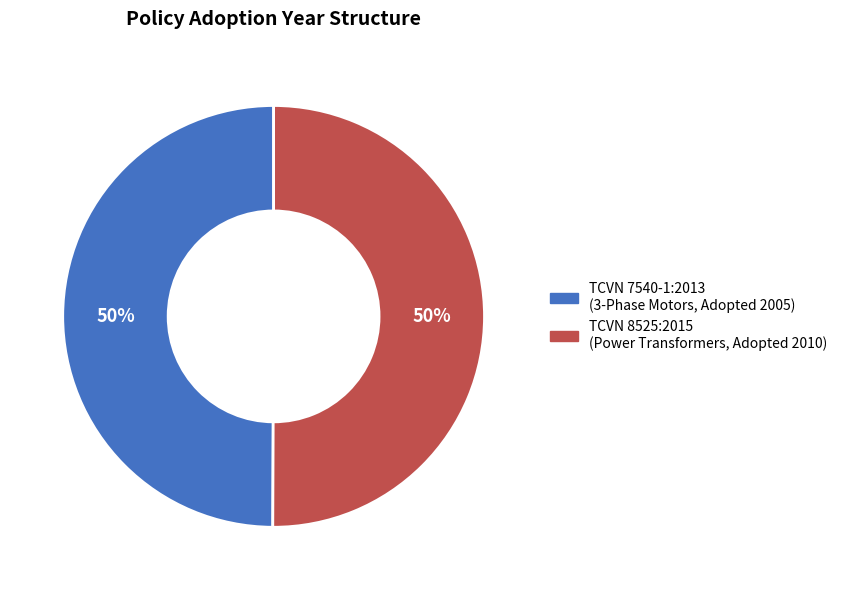

To the nearest percent, what is the average slice percentage?

50%